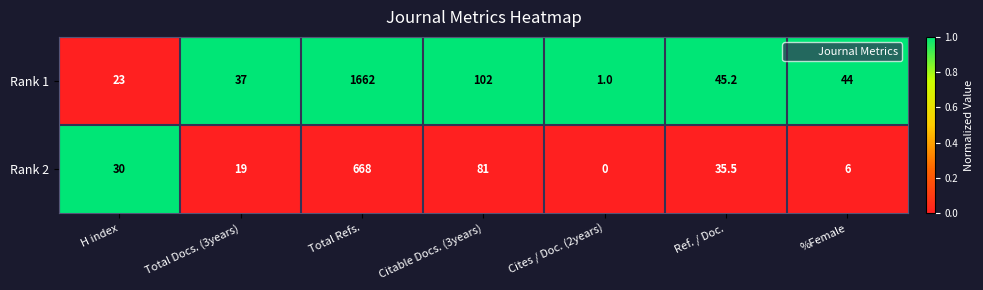

What is the sum of all Rank 1 values?

1914.2